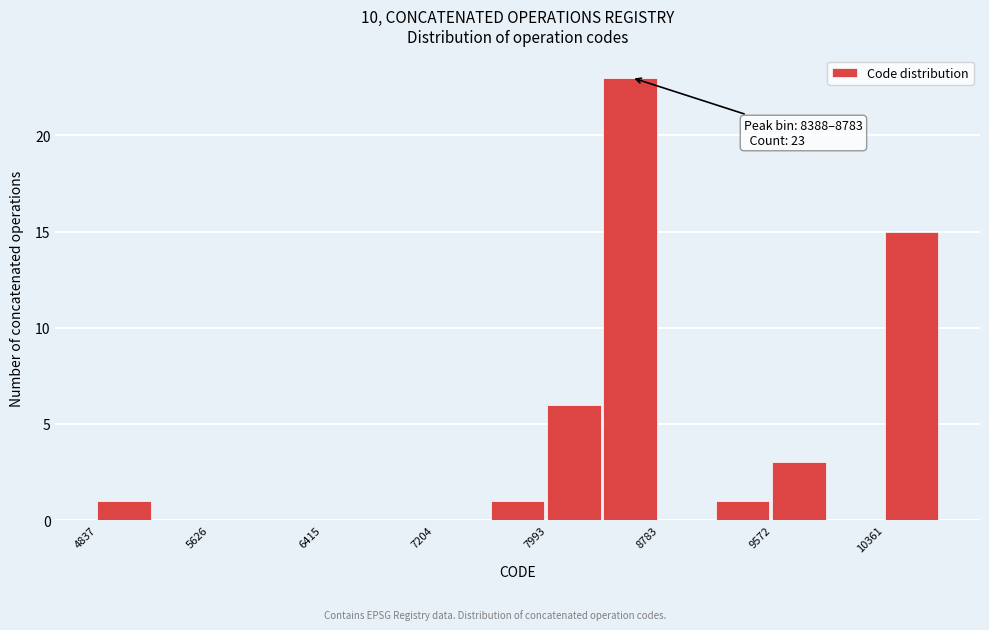

Read against the x-axis, roughly where is the centre of the tallest bar?

8600